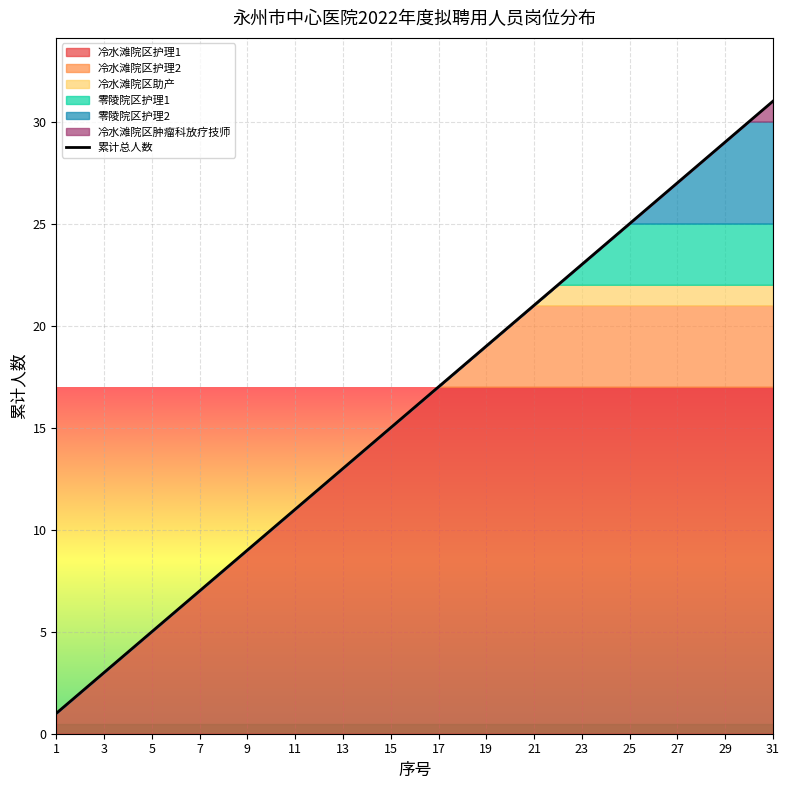

Is it true that 累计总人数 equals 5 at 9?

False